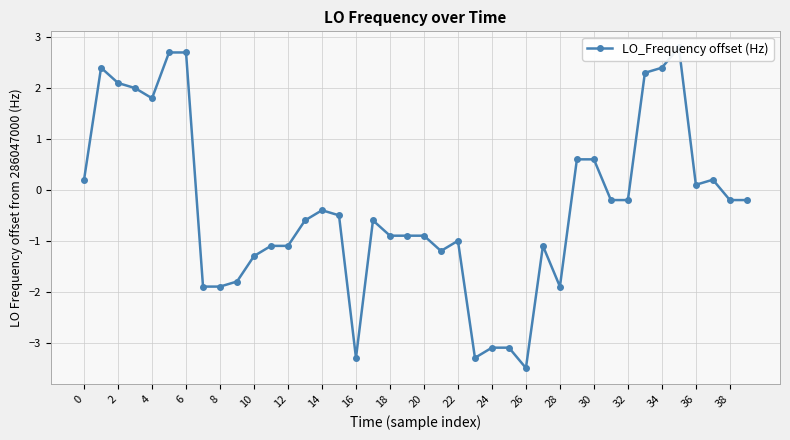

Which has a higher value, 36 or 18?

36